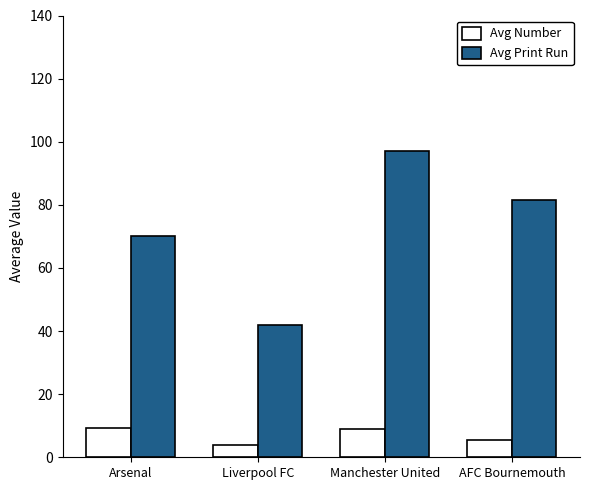

Between Liverpool FC and AFC Bournemouth, which series saw the biggest shift?

Avg Print Run